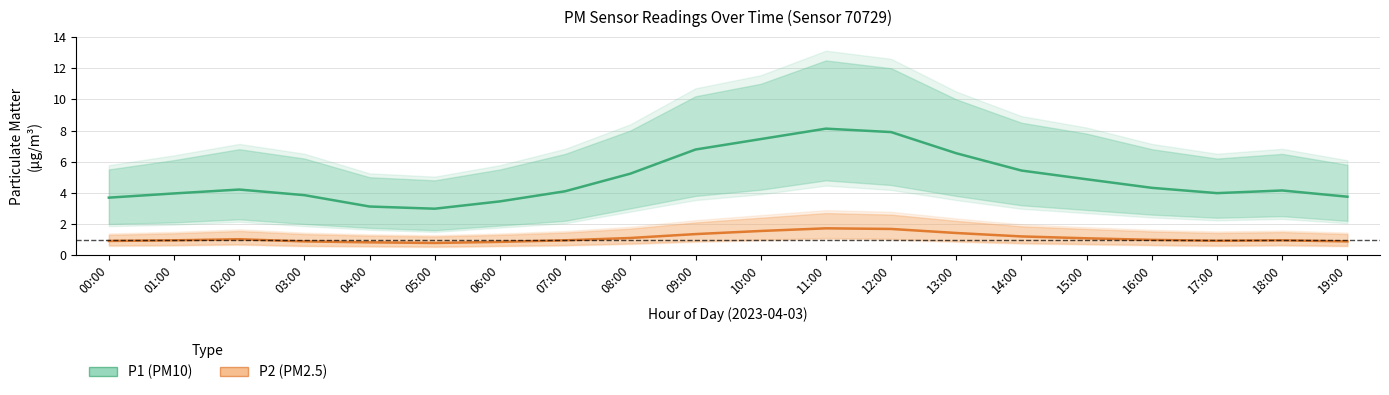

At which category does the chart reach its peak across all series?

11:00